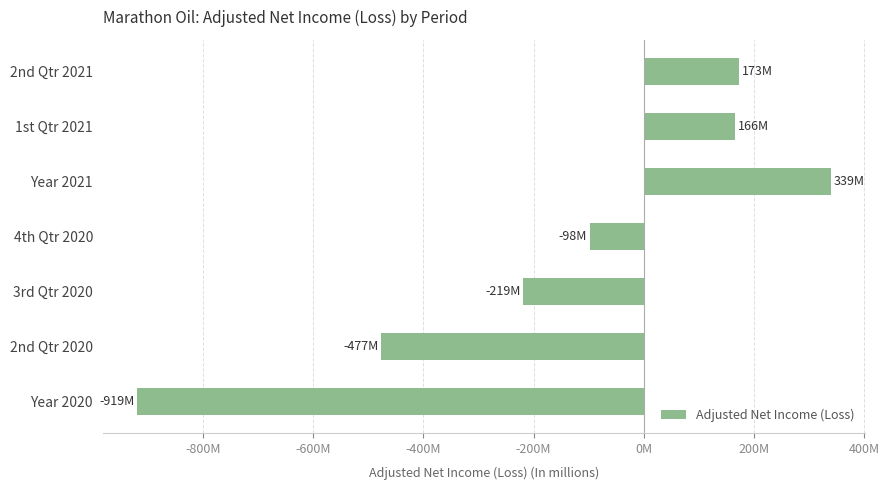

Are the bars horizontal?

Yes